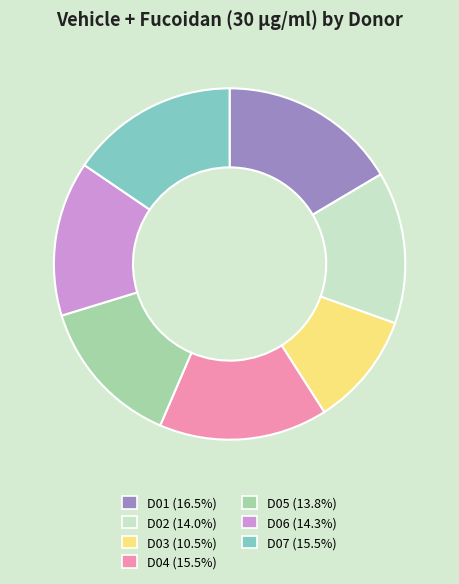

Which category has the biggest portion of the pie?

D01